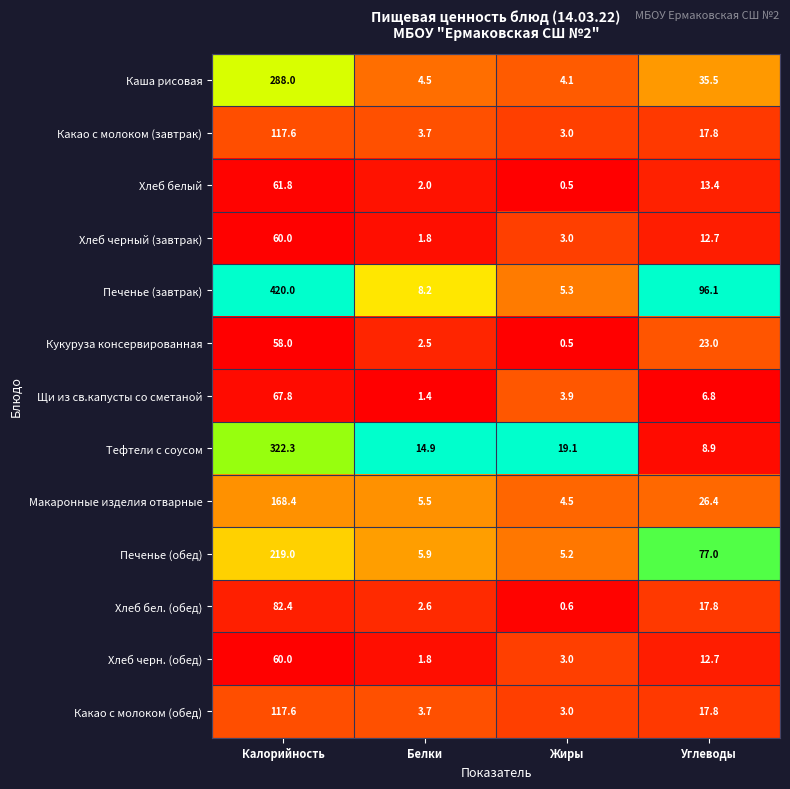

List the labels in order of Каша рисовая value, largest first.

Калорийность, Углеводы, Белки, Жиры